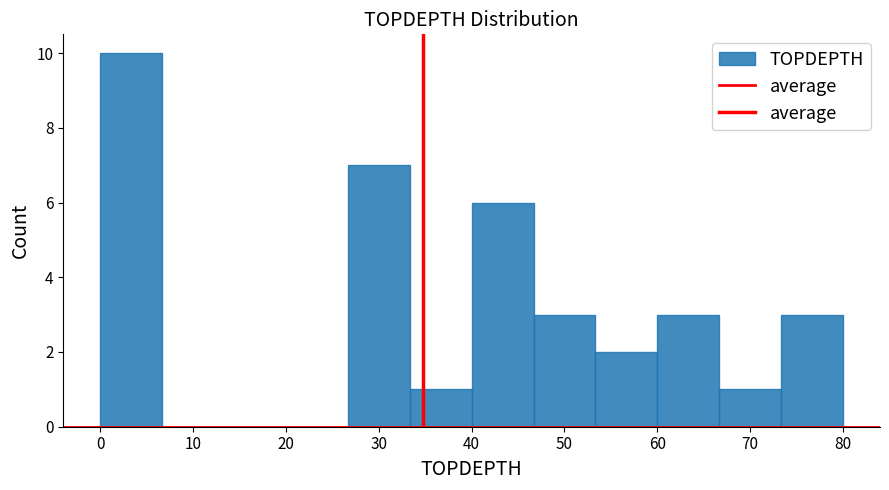

Reading left to right, transcribe this chart: for each bar, give the range it covers on the x-axis and its height. Neither the bar edges nor the heights are printed on the chart, so give them approximately, as read against the axes.

0 to 7: 10
7 to 13: 0
13 to 20: 0
20 to 27: 0
27 to 33: 7
33 to 40: 1
40 to 47: 6
47 to 53: 3
53 to 60: 2
60 to 67: 3
67 to 73: 1
73 to 80: 3